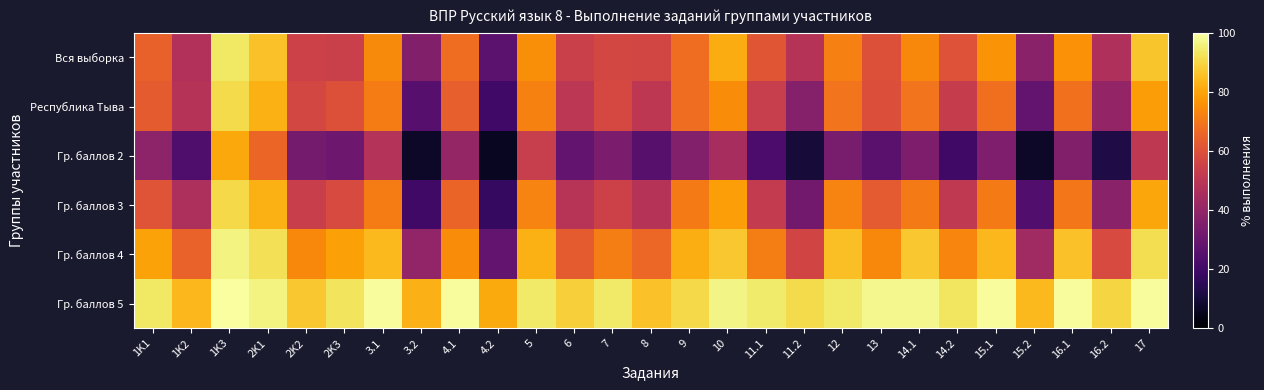

Which series has the widest spread of values?

Гр. баллов 2